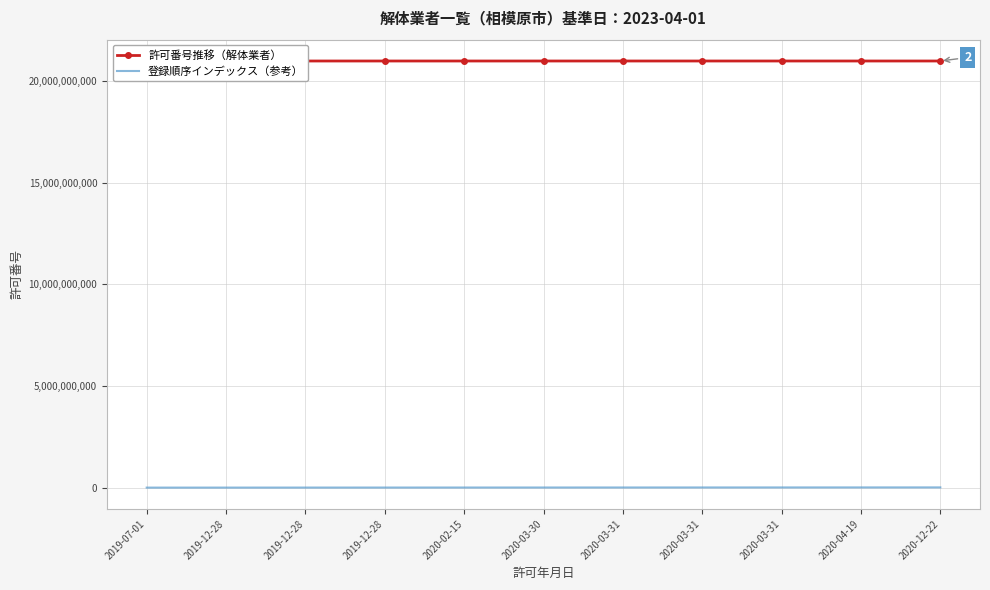

What is the label of the 3rd point from the right?

2020-03-31